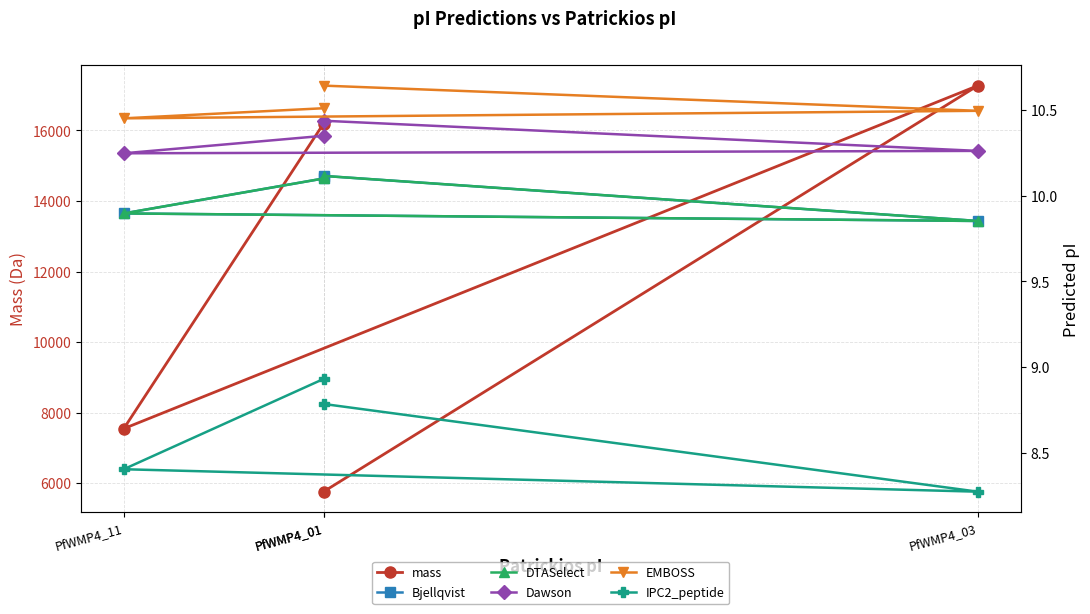

What is the total value across all series at PfWMP4_03?

17320.6